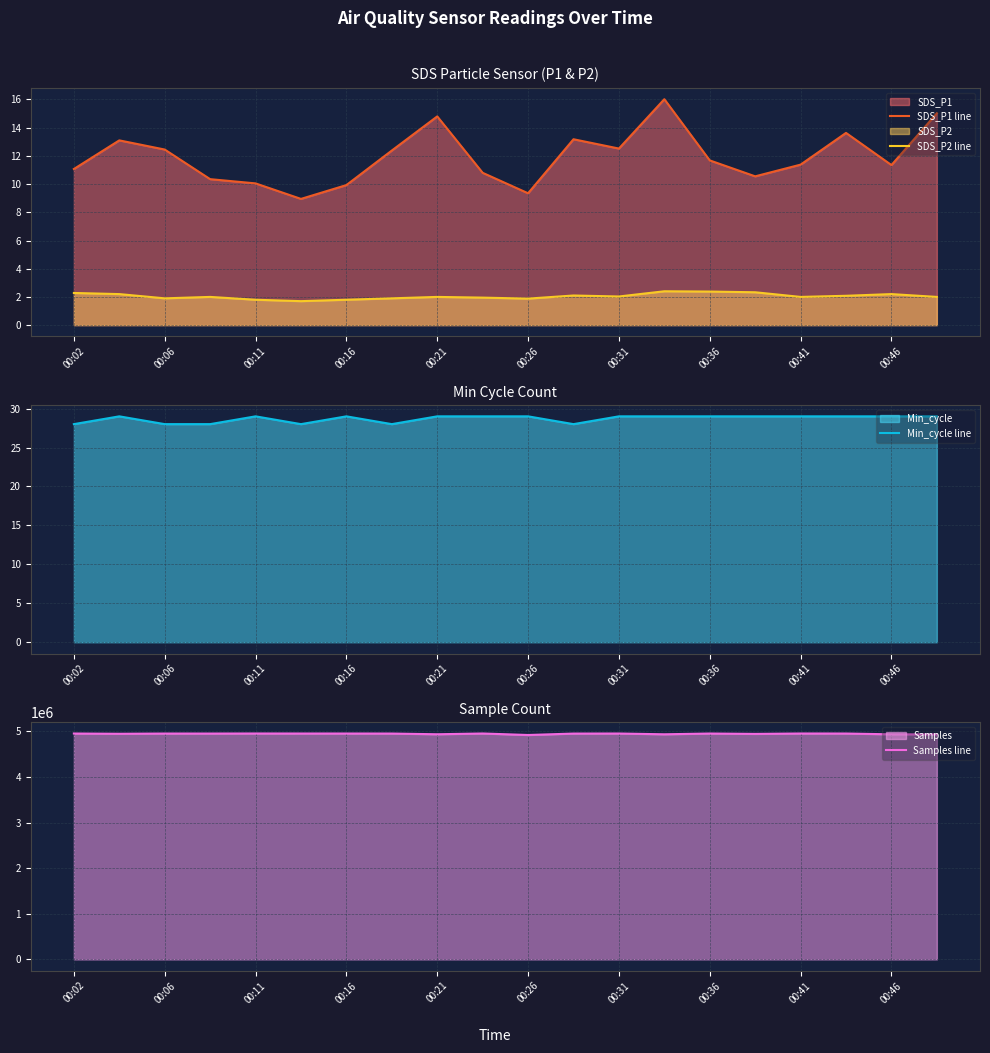

True or false: SDS_P1 line and SDS_P2 line intersect in this chart.

False